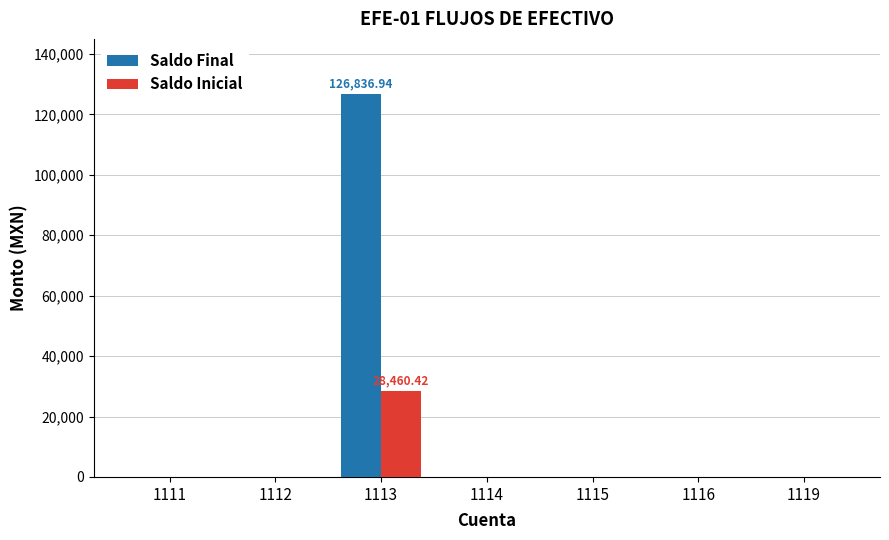

How many groups of bars are there?

7